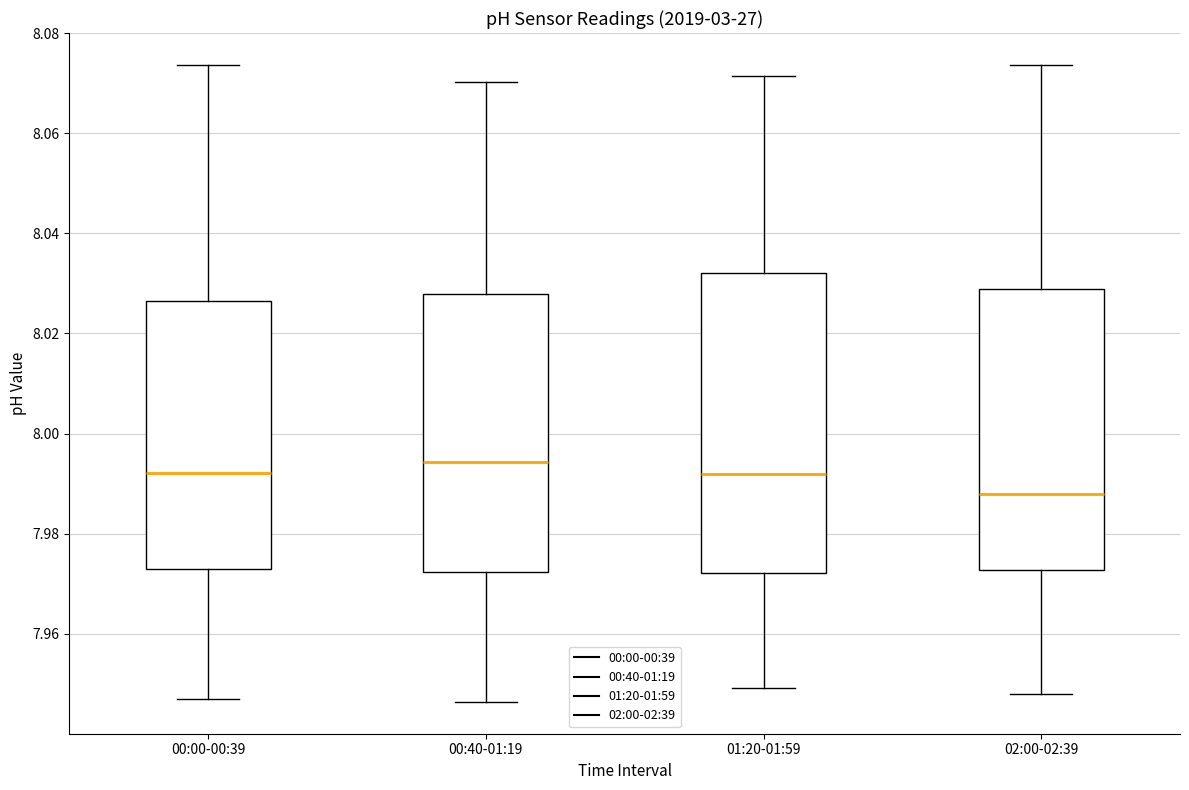

Reading left to right, read every box against the y-axis: the position of its median line, the range the box covers, and the ends of its whiskers. The values are not printed on the chart, so give them approximately, as read against the axis.

00:00-00:39: median 7.992, box 7.974 to 8.026, whiskers 7.946 to 8.074
00:40-01:19: median 7.994, box 7.972 to 8.028, whiskers 7.946 to 8.070
01:20-01:59: median 7.992, box 7.972 to 8.032, whiskers 7.950 to 8.072
02:00-02:39: median 7.988, box 7.972 to 8.028, whiskers 7.948 to 8.074